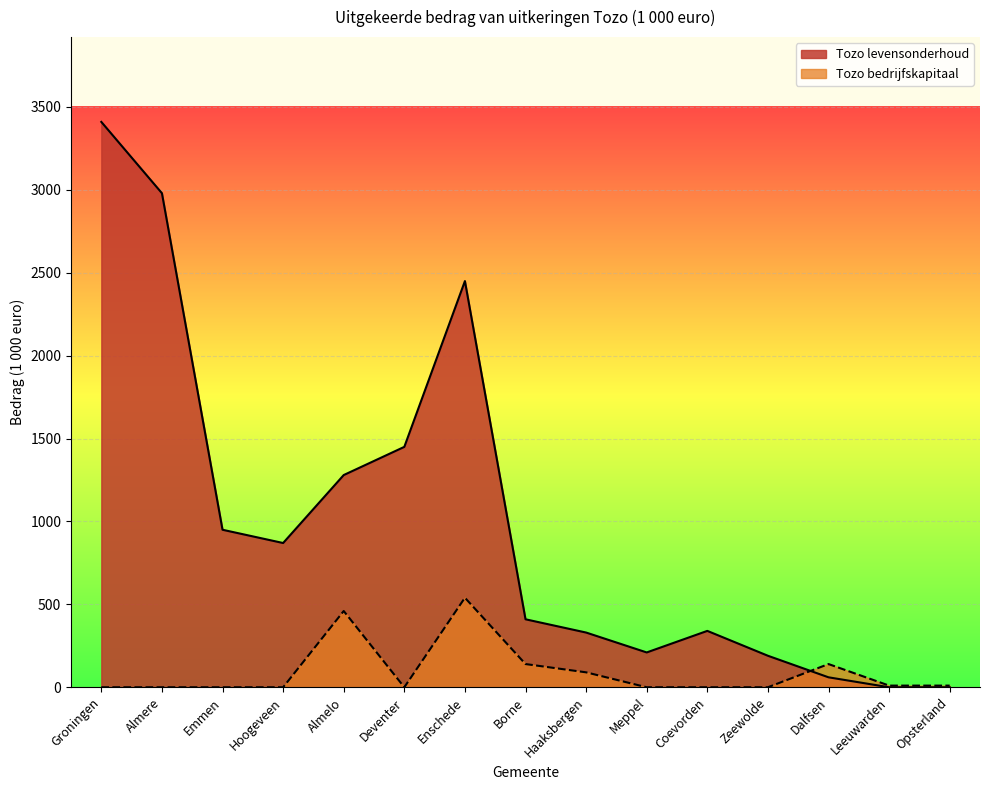

What is the maximum value shown in the chart?

3410